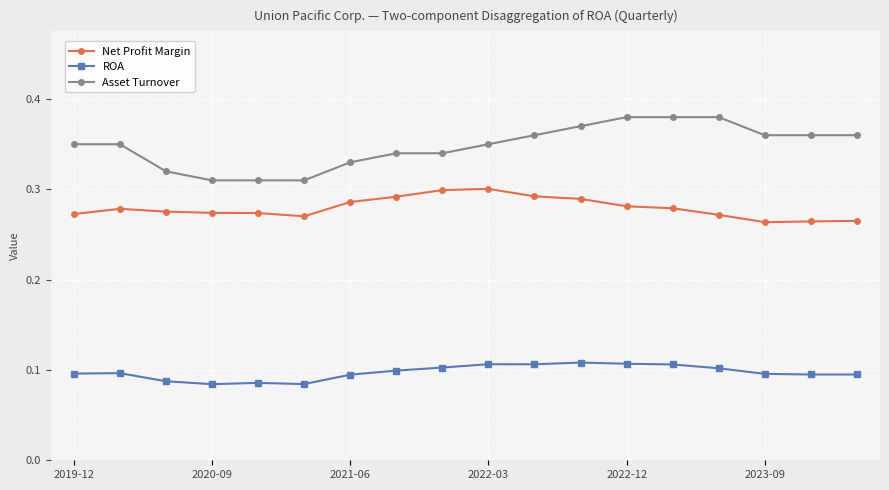

What is the sum of all ROA values?

1.8